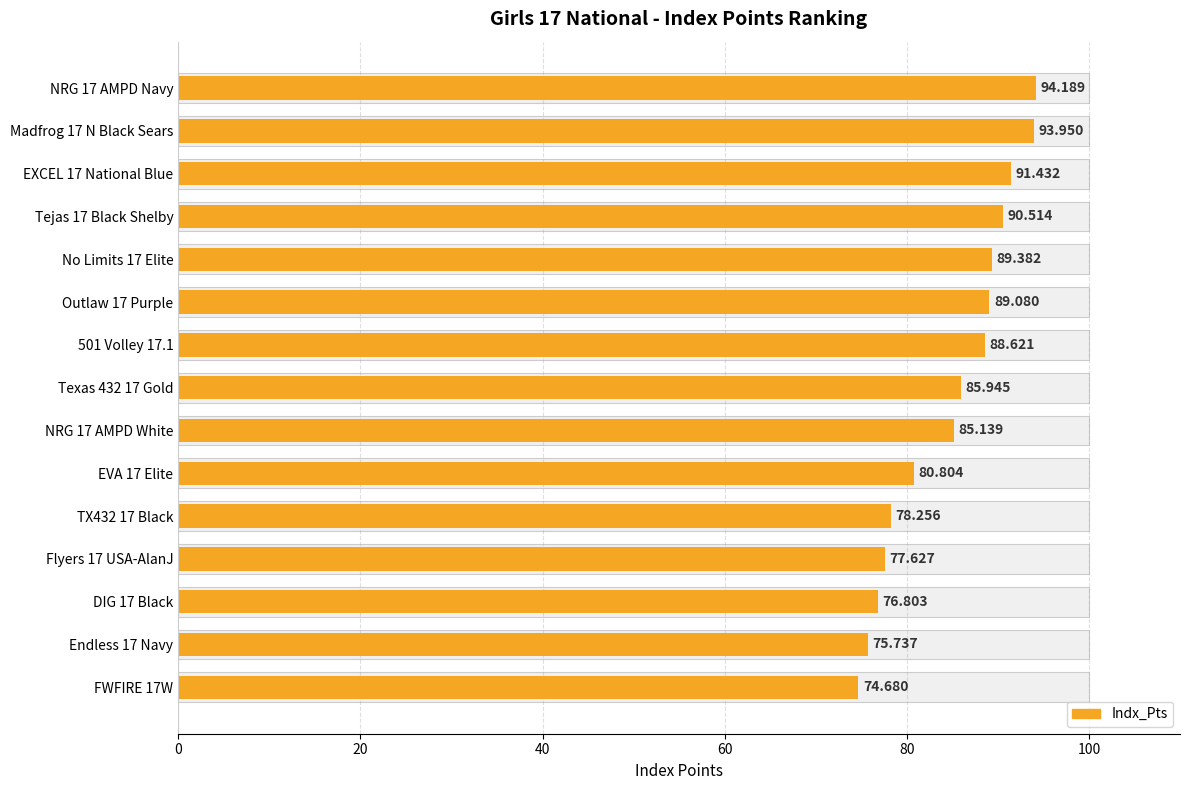

Where is the data nearest to the value 84?

NRG 17 AMPD White